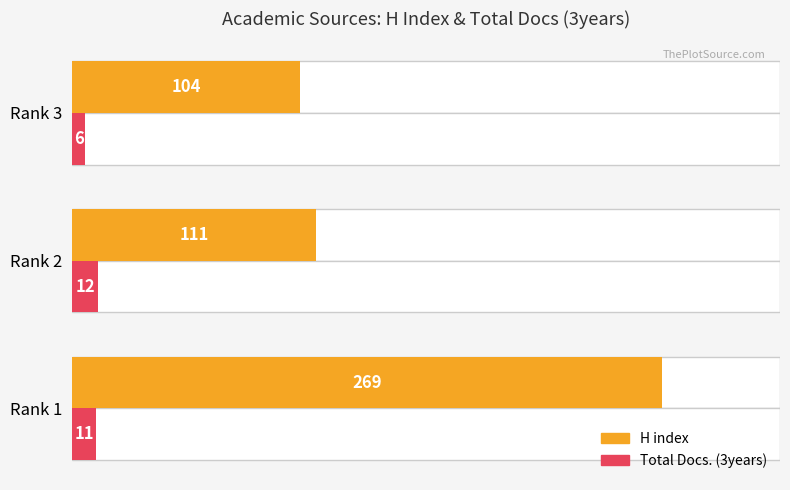

Count the Total Docs. (3years) values in the range 6 to 12.

3